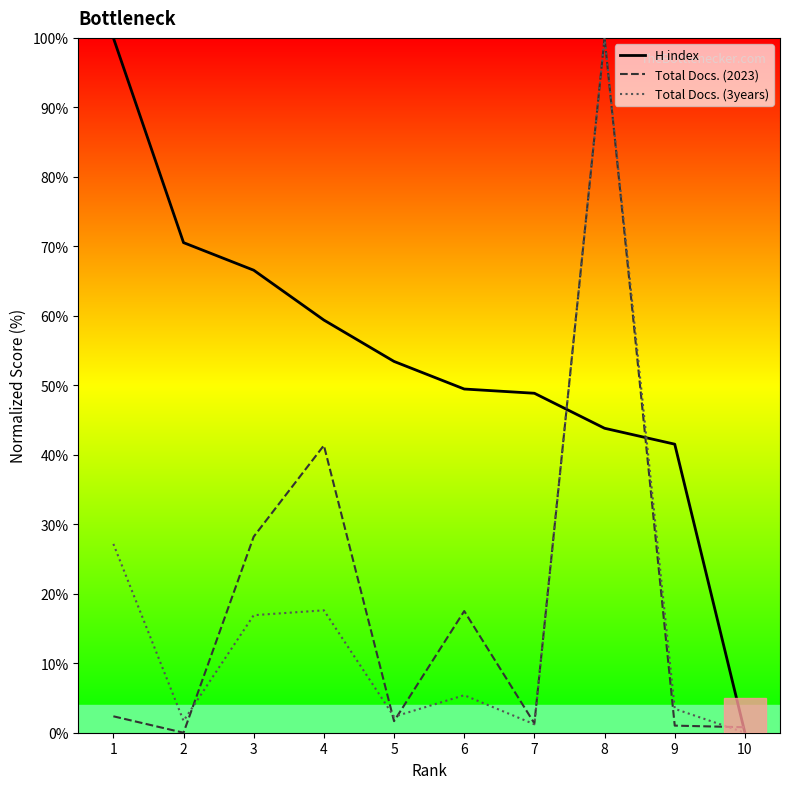

In Total Docs. (2023), how many points are higher than both neighbors (excluding endpoints)?

3